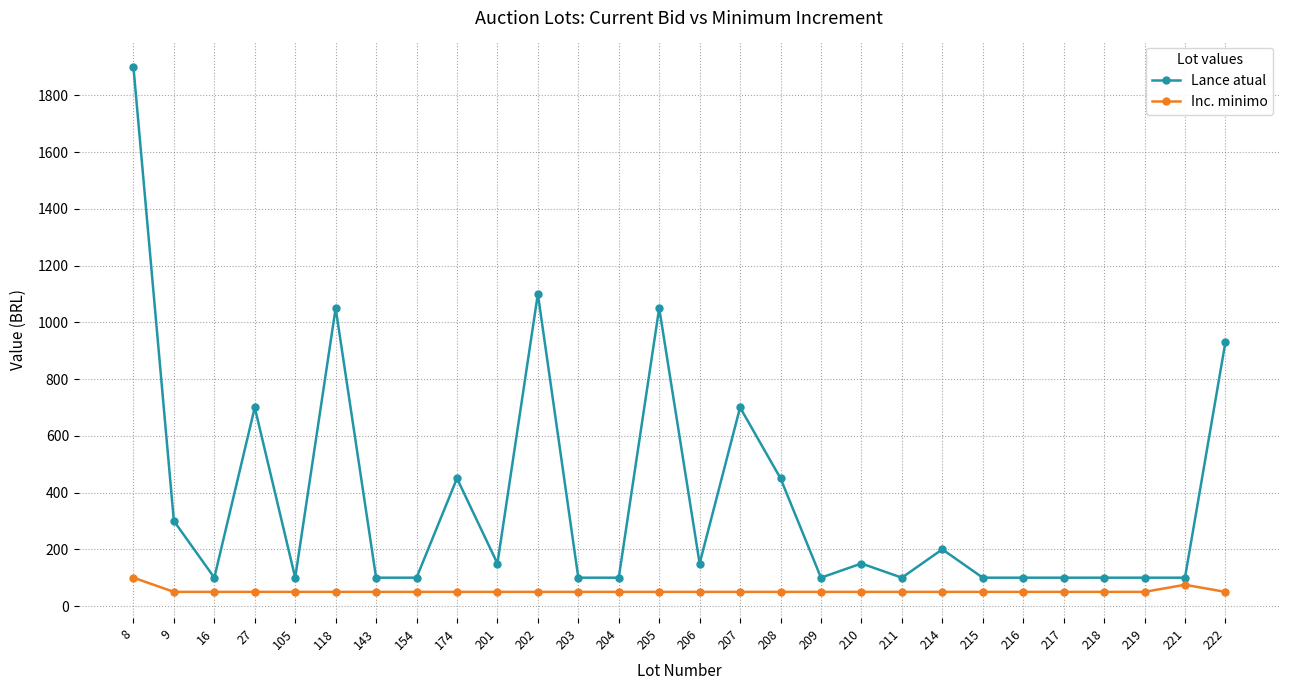

At which category is the sum across all series the highest?

8